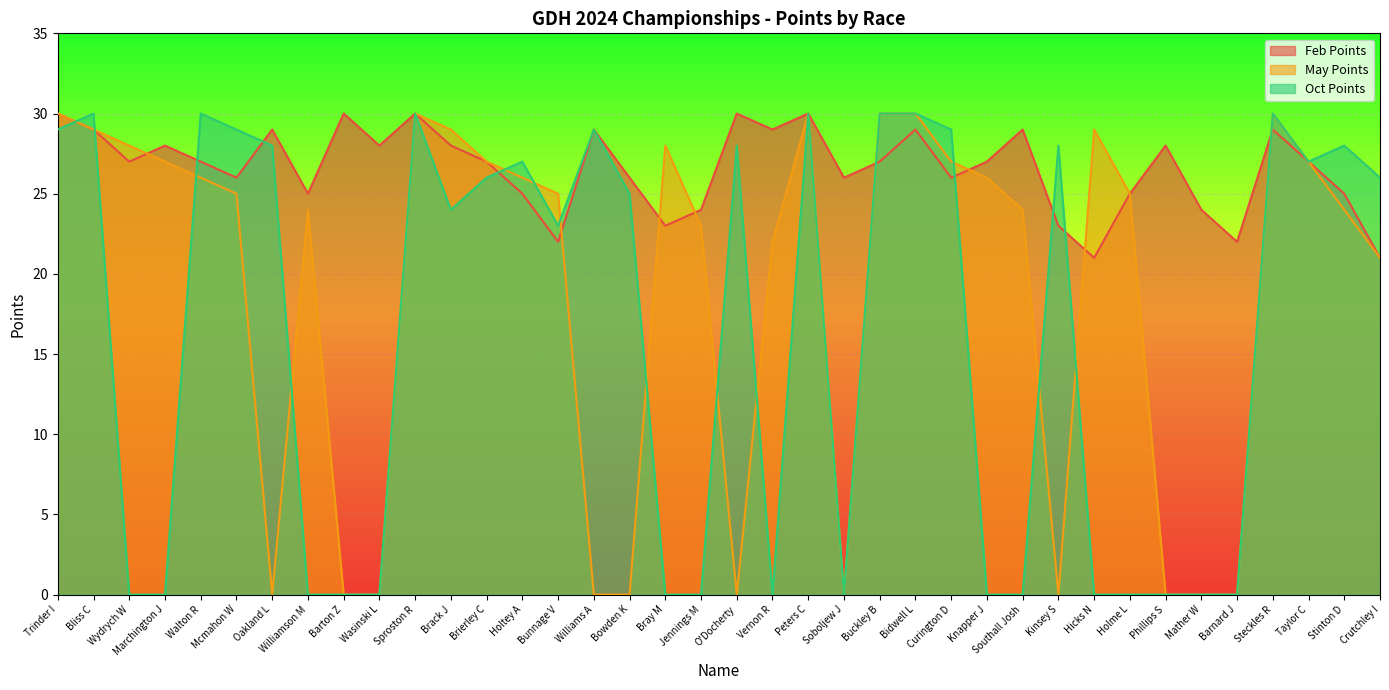

How many data points in May Points are less than 25?

17